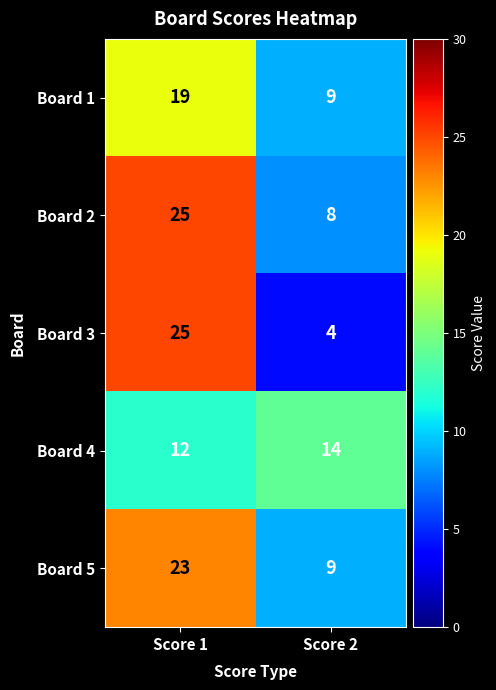

What is the total value across all series at Score 2?

44